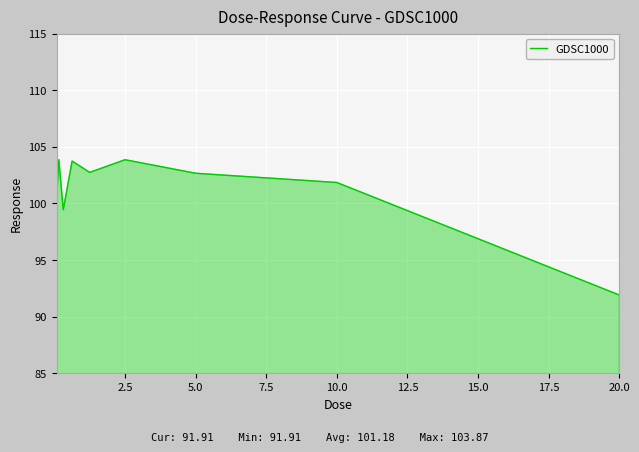

What is the difference between the maximum and minimum values?

12.0